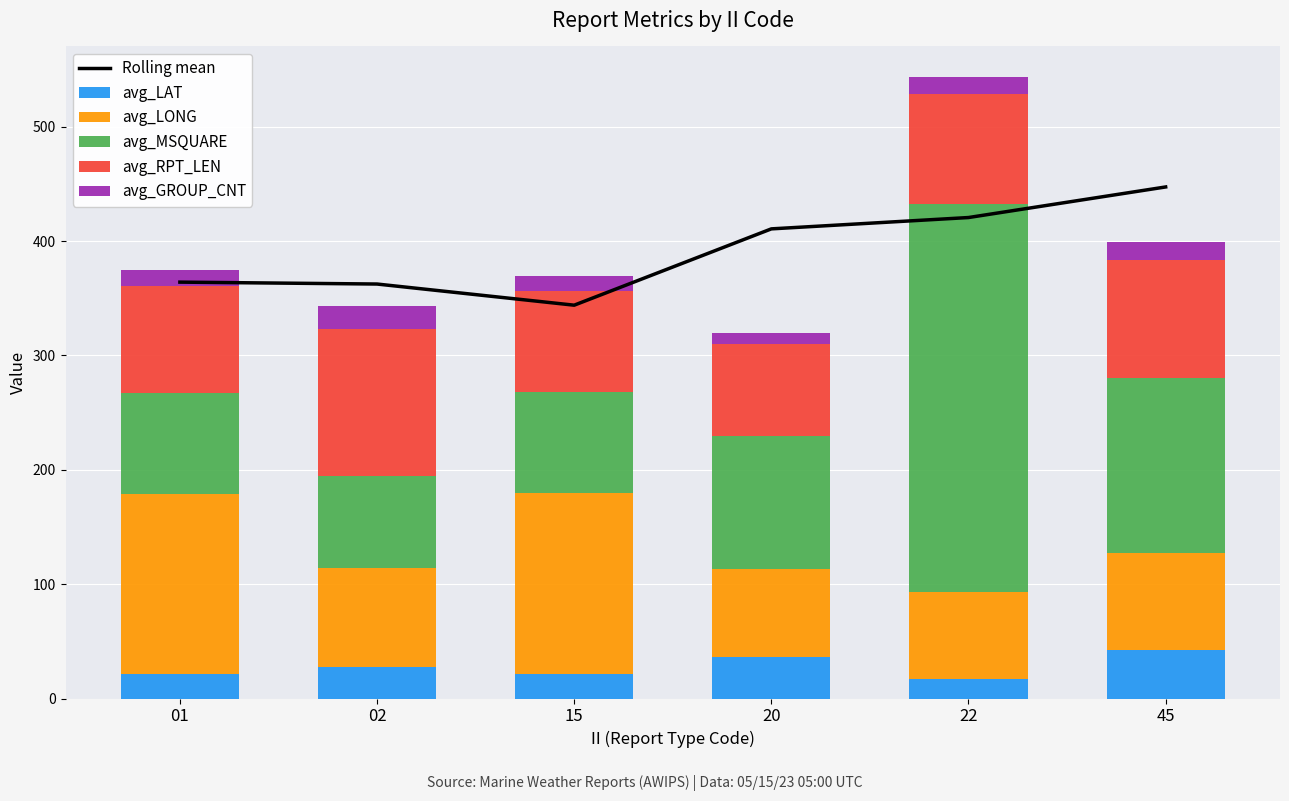

What is the value of the avg_MSQUARE bar at the 4th from the left?

116.0